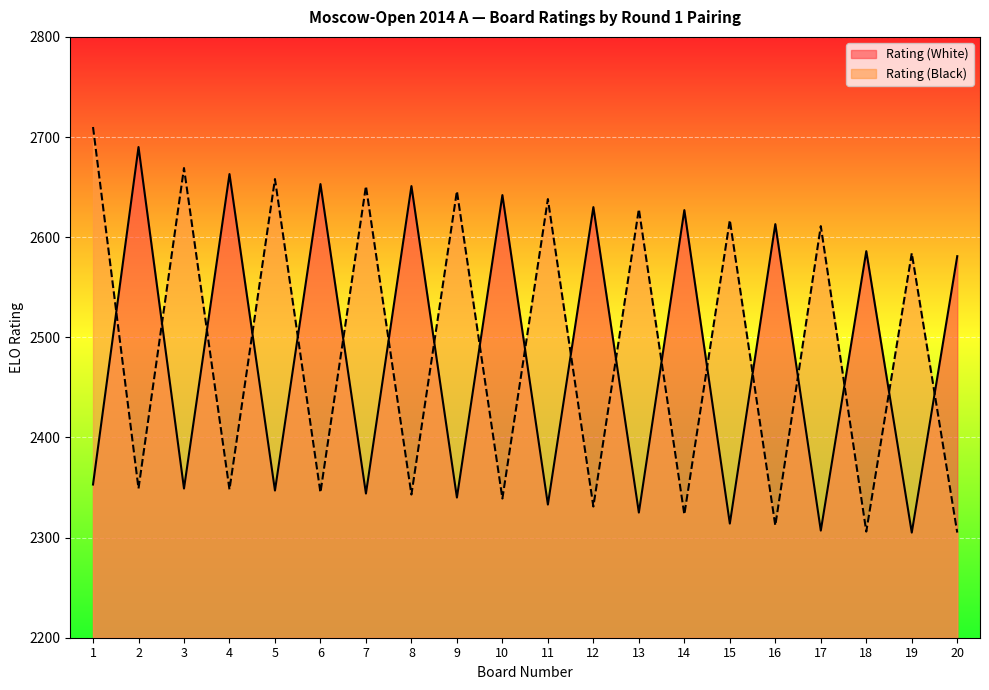

Is it true that Rating (White) equals 2613 at 16?

True